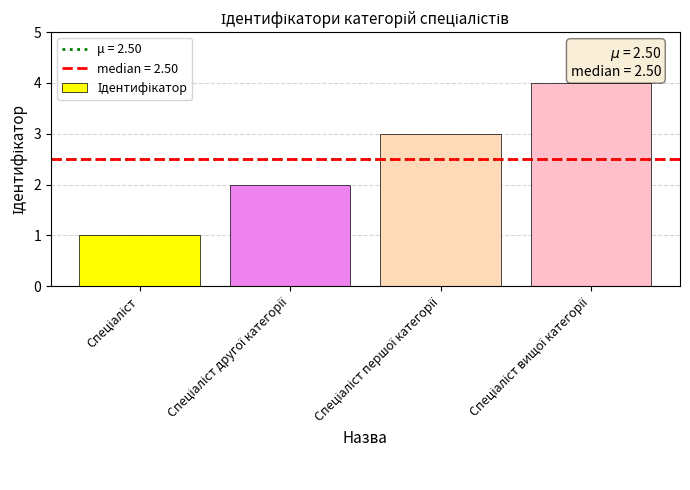

What is the greatest value displayed?

4